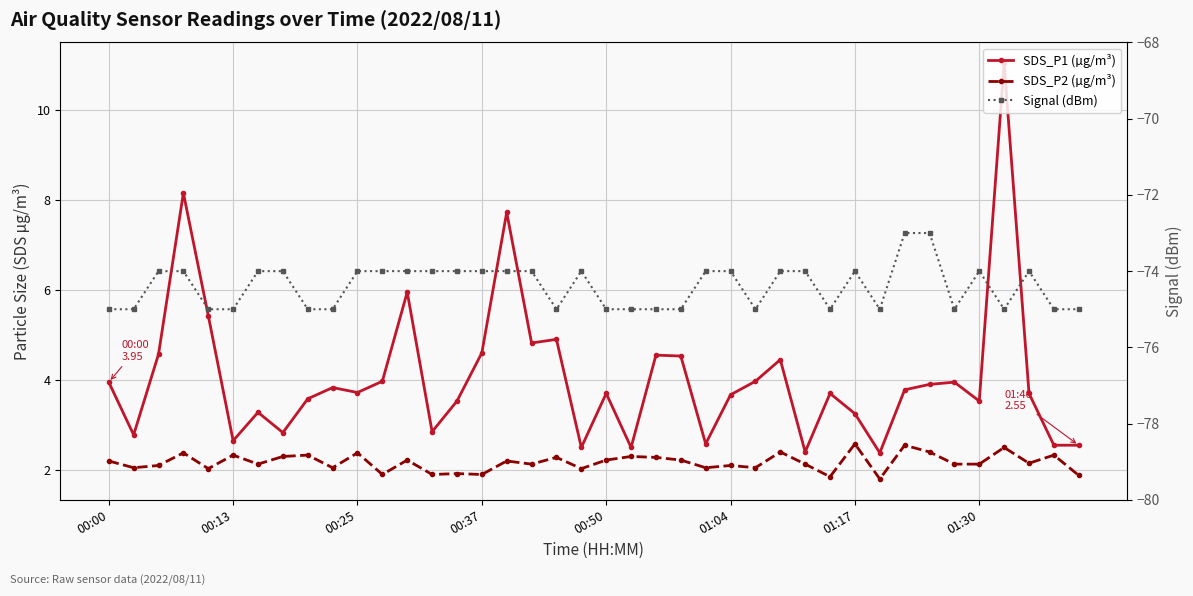

How many interior local peaks does the Signal (dBm) series have?

4